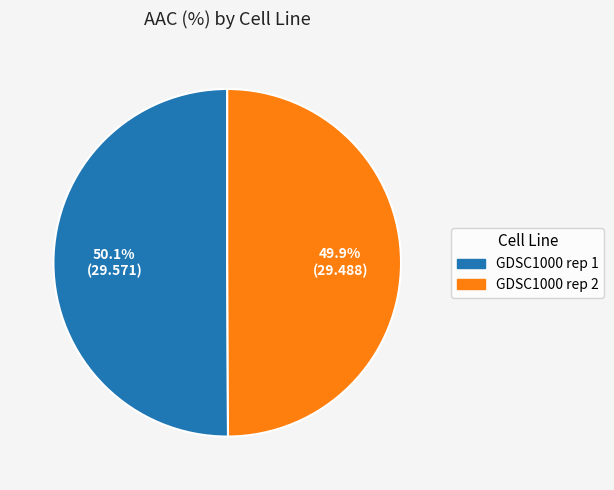

Approximately how many times larger is the value at GDSC1000 rep 1 compared to GDSC1000 rep 2?

1.0